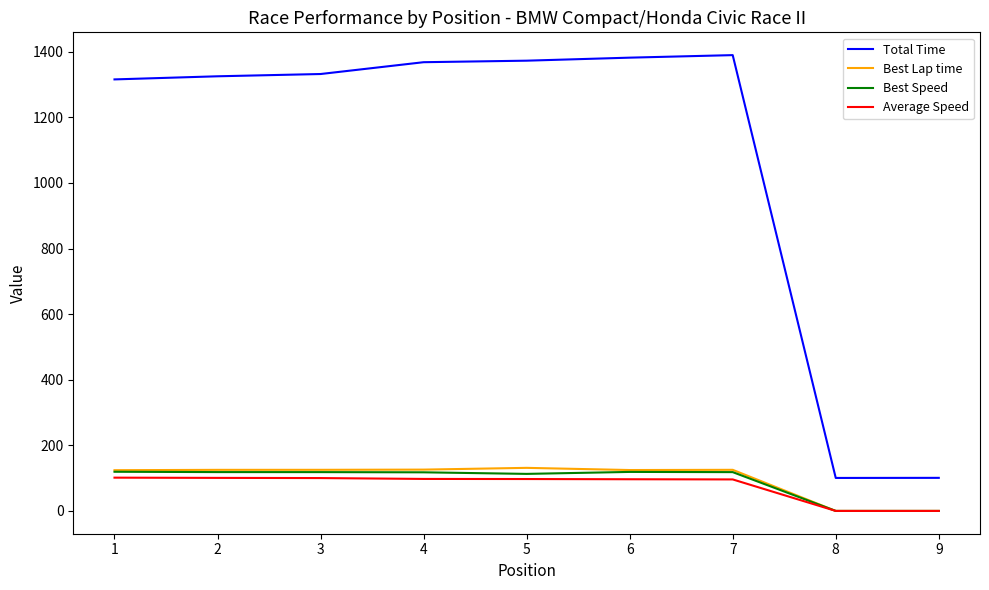

True or false: Total Time and Average Speed intersect in this chart.

False